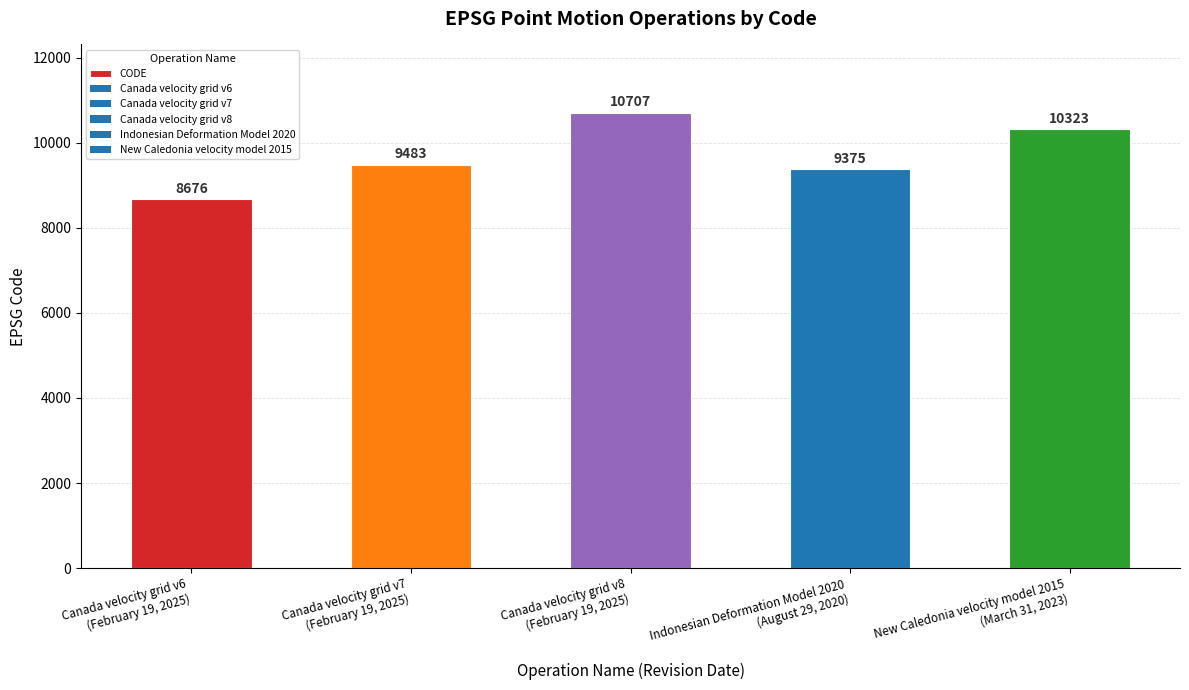

List the labels in order of value, largest first.

Canada velocity grid v8
(February 19, 2025), New Caledonia velocity model 2015
(March 31, 2023), Canada velocity grid v7
(February 19, 2025), Indonesian Deformation Model 2020
(August 29, 2020), Canada velocity grid v6
(February 19, 2025)